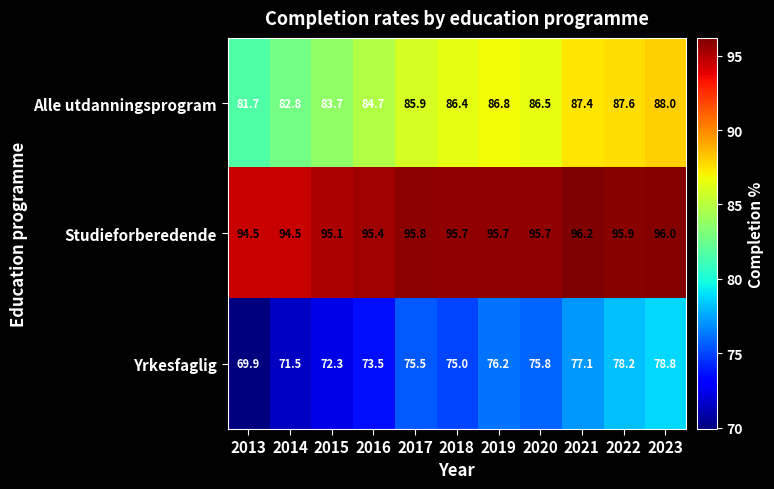

How many categories are shown in the chart?

11